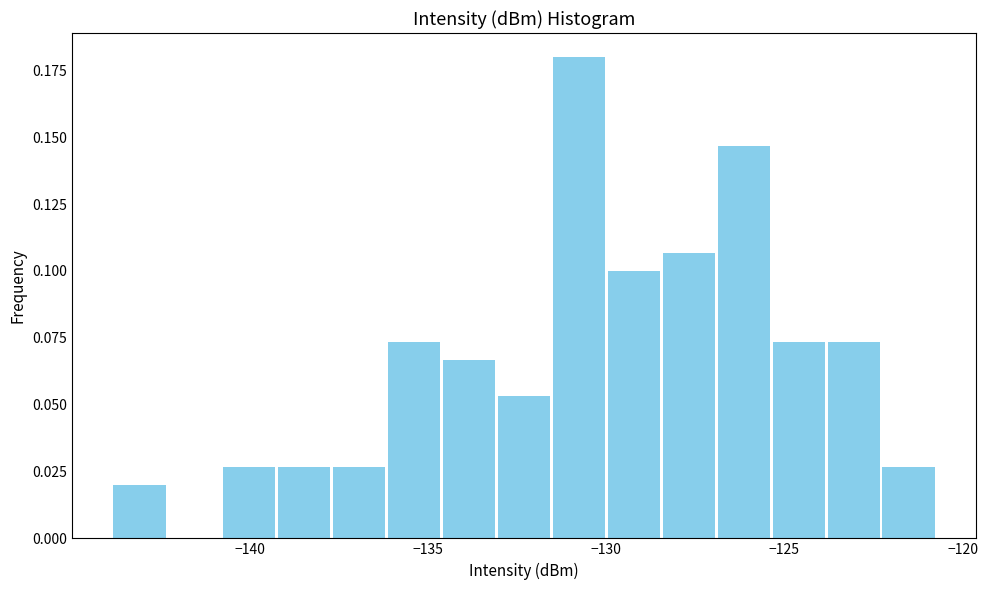

Read against the x-axis, roughly where is the centre of the tallest bar?

-131.0